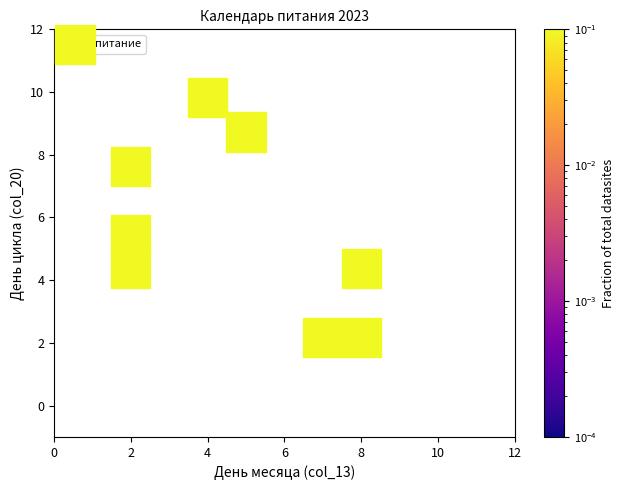

What is the range of X values (max minus min)?

6.0